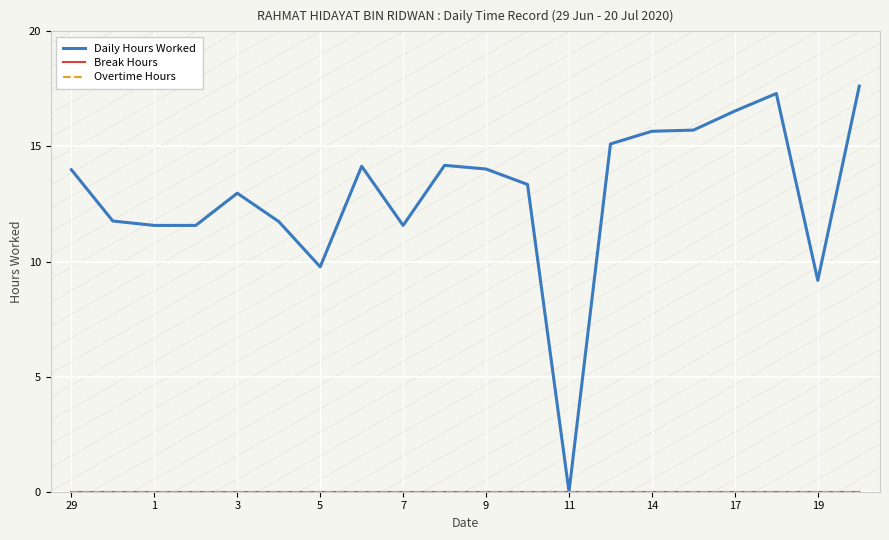

True or false: Break Hours and Daily Hours Worked intersect in this chart.

False